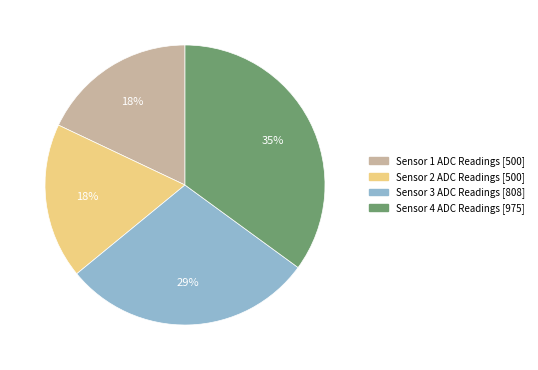

Is there a majority slice in this chart?

No